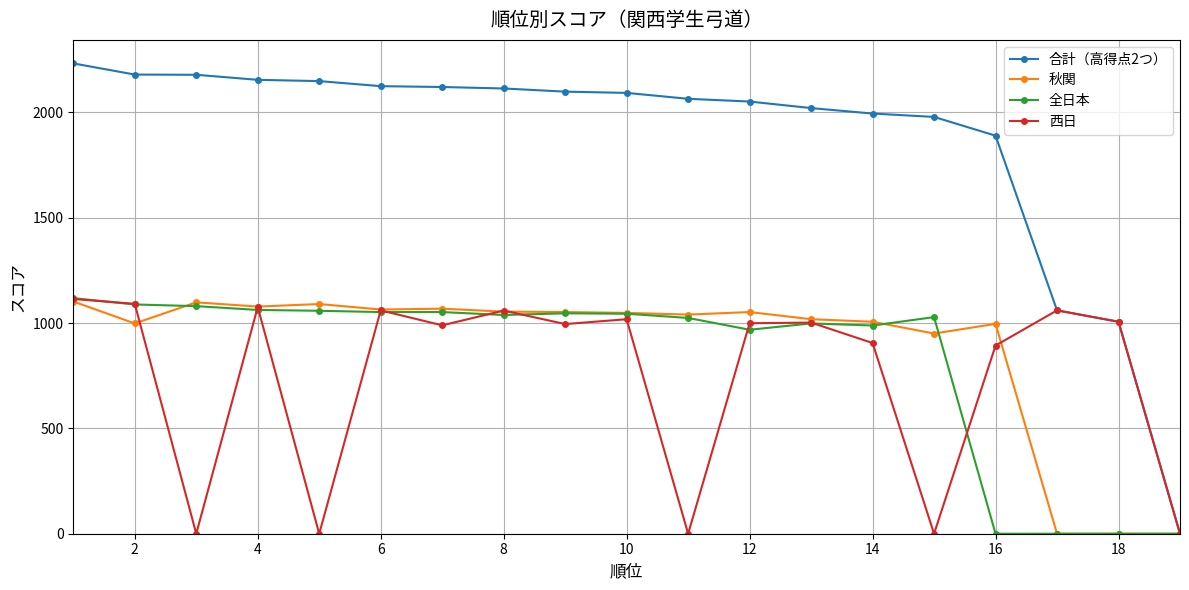

Which series has the largest range (max minus min)?

合計（高得点2つ）